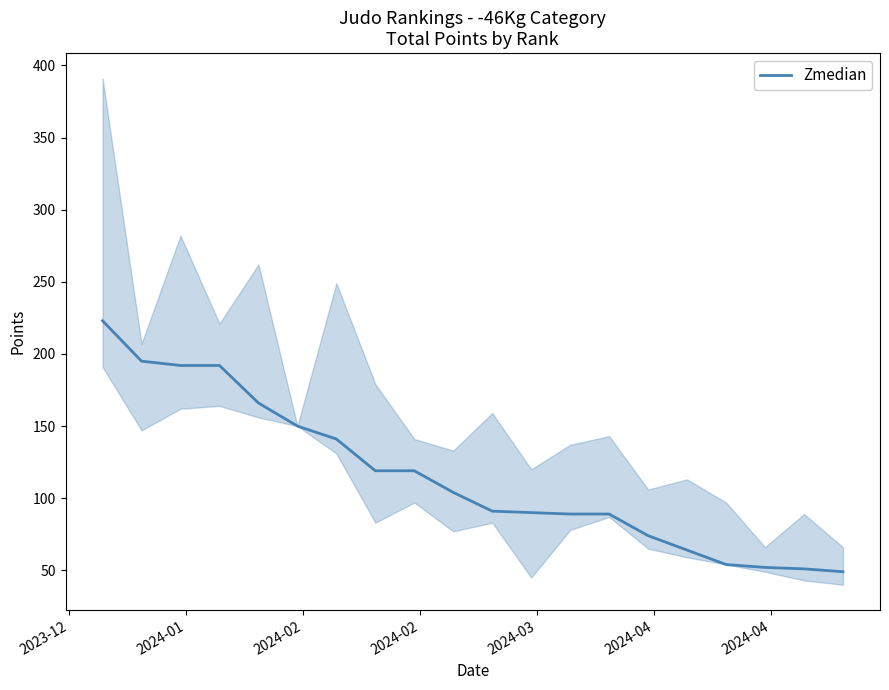

What is the minimum value for Zmedian?

49